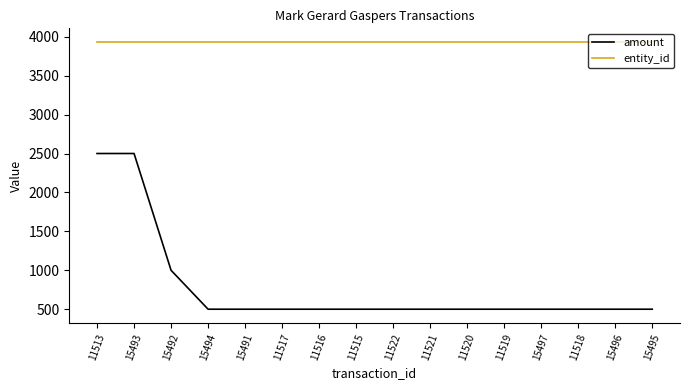

What is the difference between the maximum and minimum values in the amount series?

2000